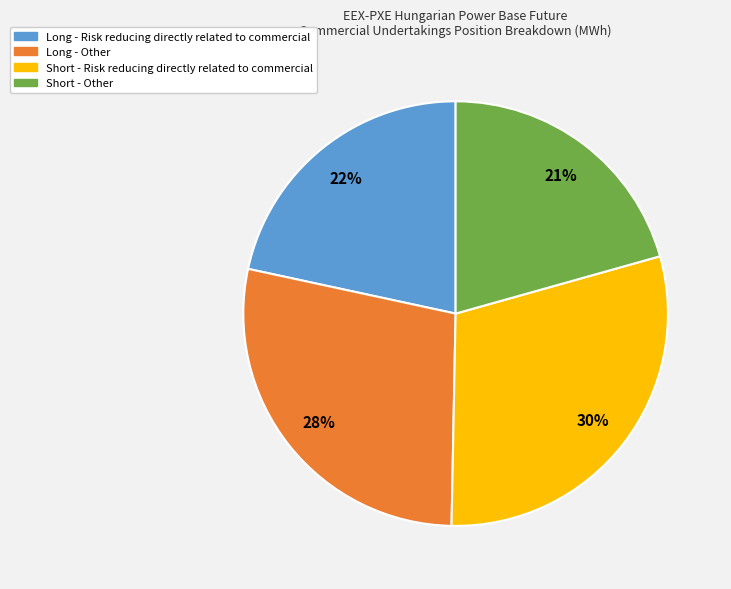

What percentage is the Short - Risk reducing directly related to commercial slice, to the nearest percent?

30%